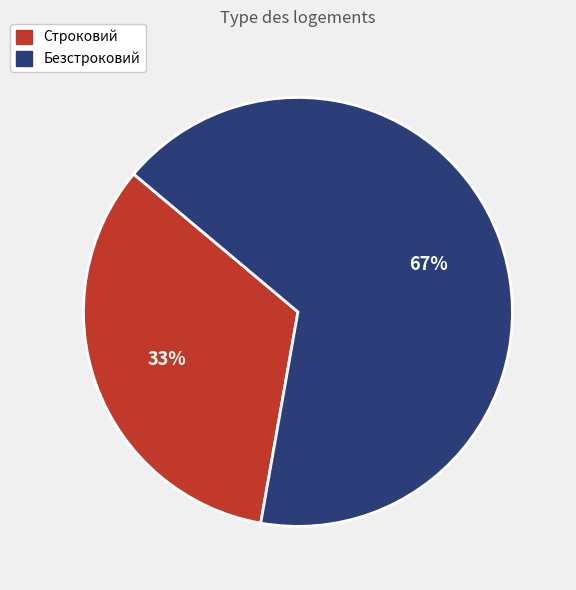

What is the largest slice in the pie chart?

Безстроковий